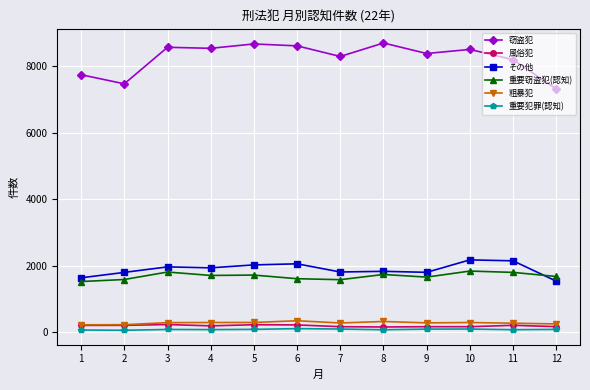

True or false: 粗暴犯 and 重要窃盗犯(認知) cross at least once.

False